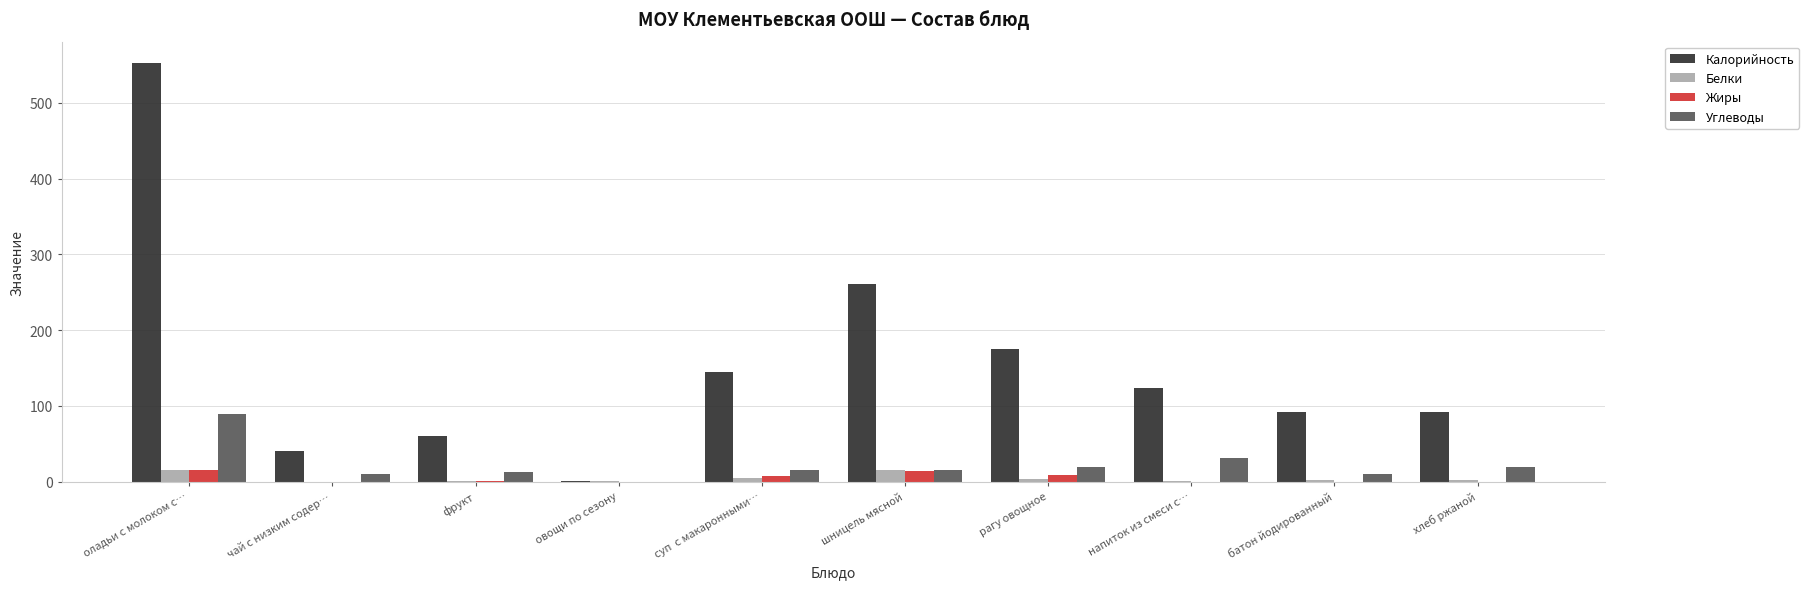

How many distinct data groups are displayed?

4